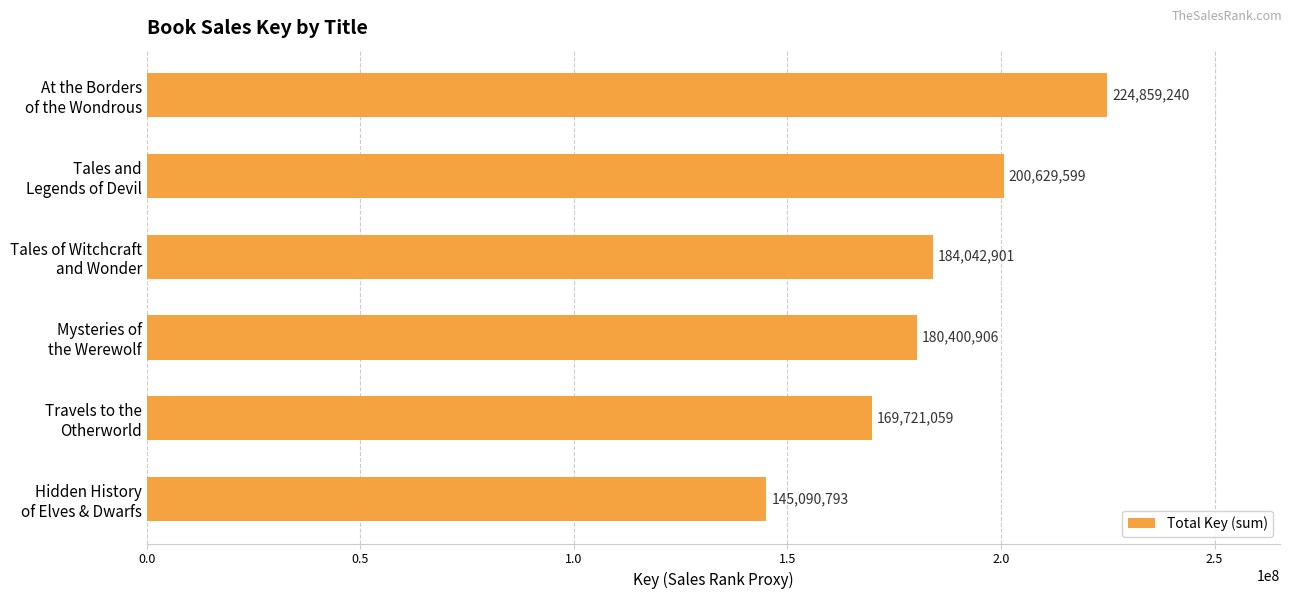

How many data points does each series have?

6